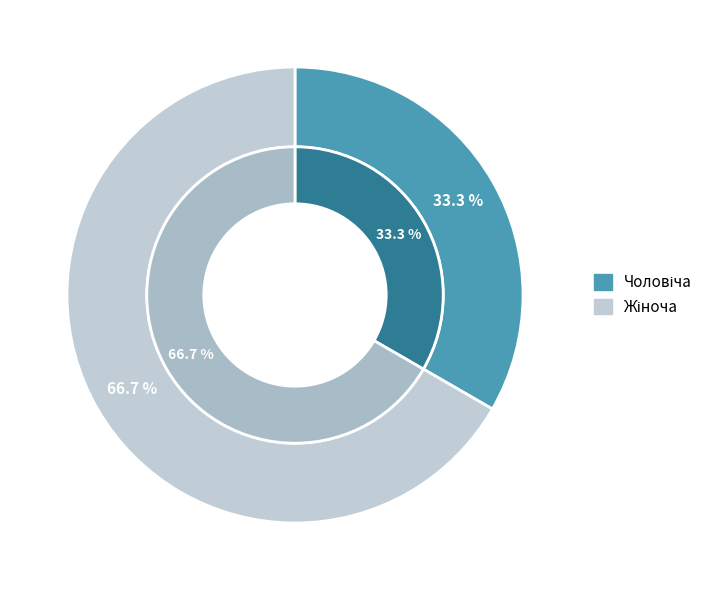

Which category accounts for the majority?

Жіноча